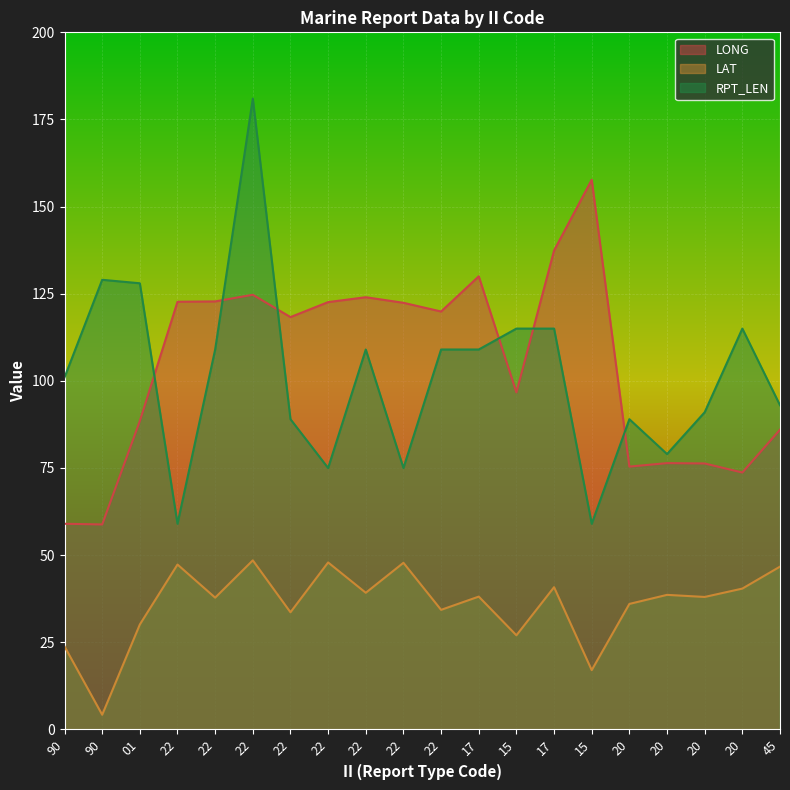

Which has a higher value, 22 or 17?

17